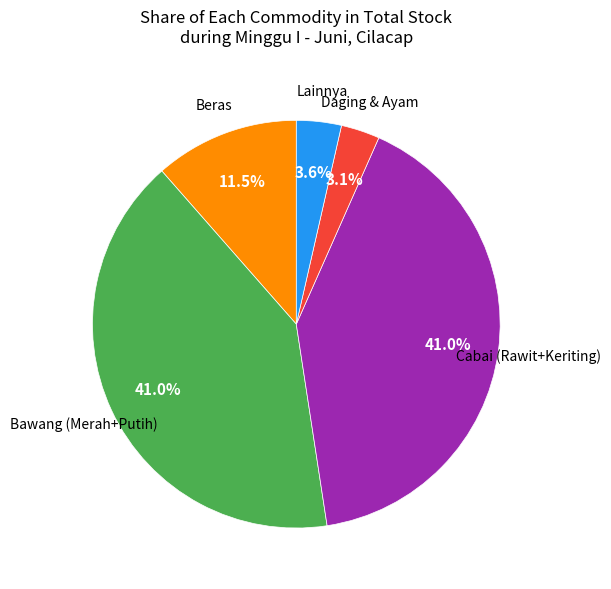

Is the sum of Lainnya and Daging & Ayam greater than half?

No